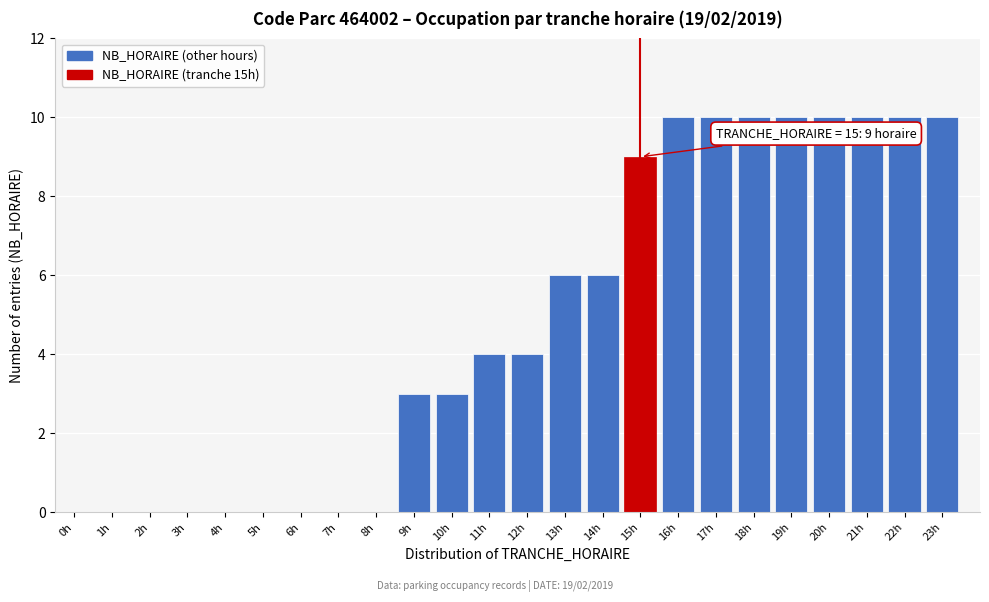

Reading left to right, what are all the values shown in this chart?

0h=0	1h=0	2h=0	3h=0	4h=0	5h=0	6h=0	7h=0	8h=0	9h=3	10h=3	11h=4	12h=4	13h=6	14h=6	15h=9	16h=10	17h=10	18h=10	19h=10	20h=10	21h=10	22h=10	23h=10